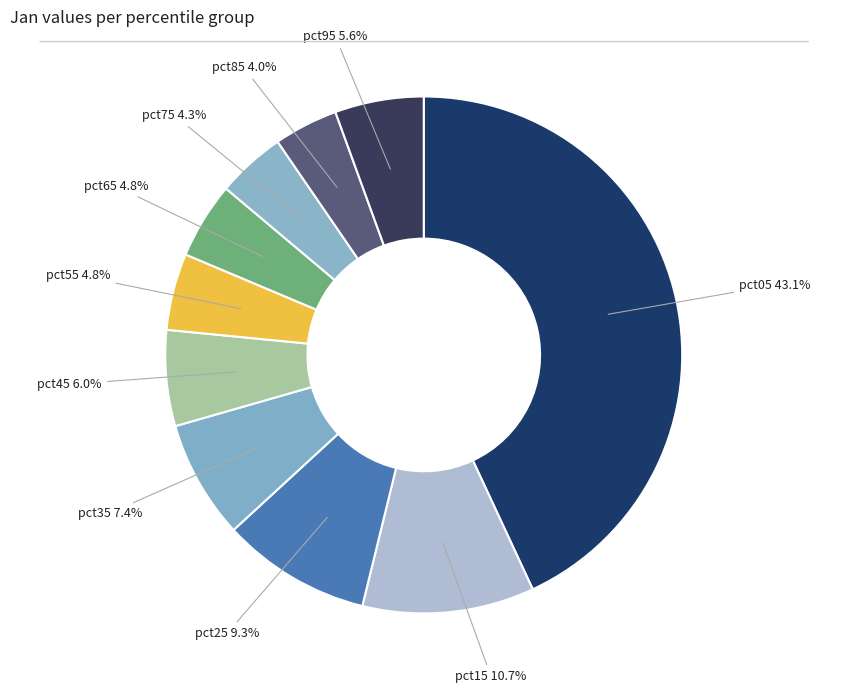

Rank the categories by value from highest to lowest.

pct05, pct15, pct25, pct35, pct45, pct95, pct55, pct65, pct75, pct85